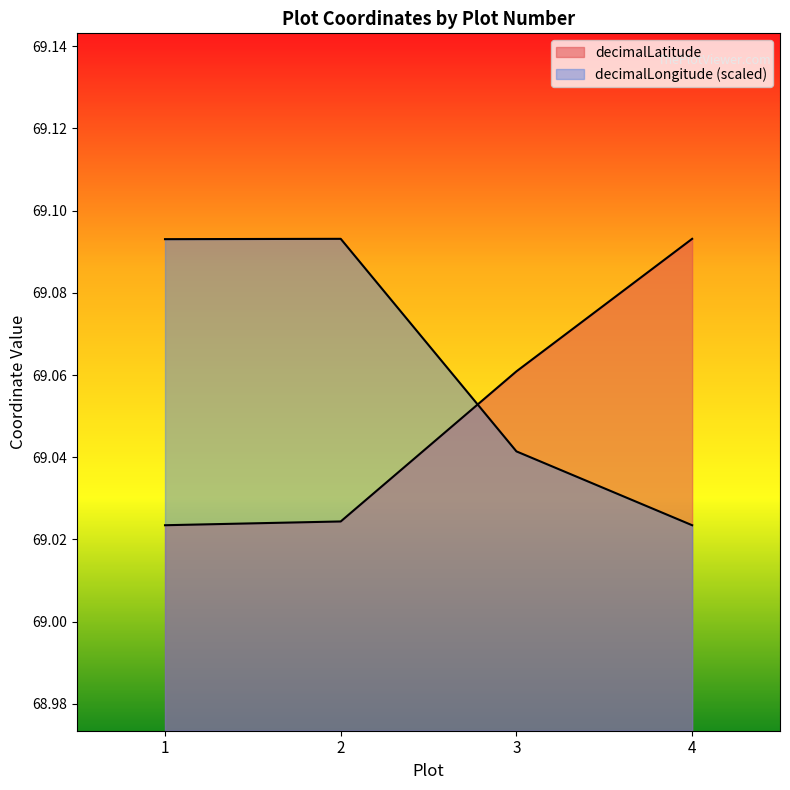

How many decimalLongitude values are between 69 and 70?

4